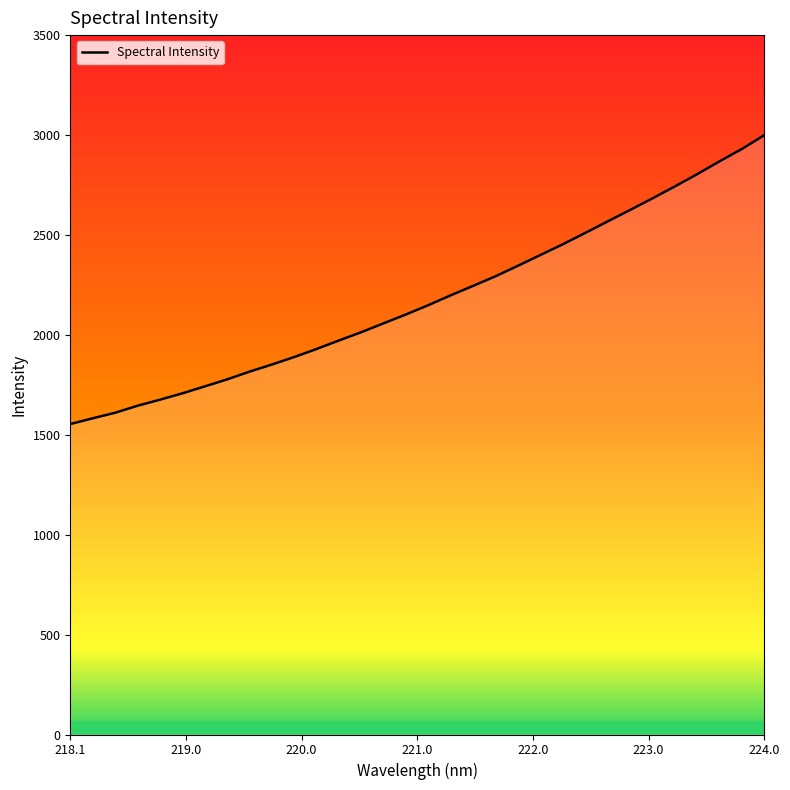

What is the smallest value displayed?

1553.6